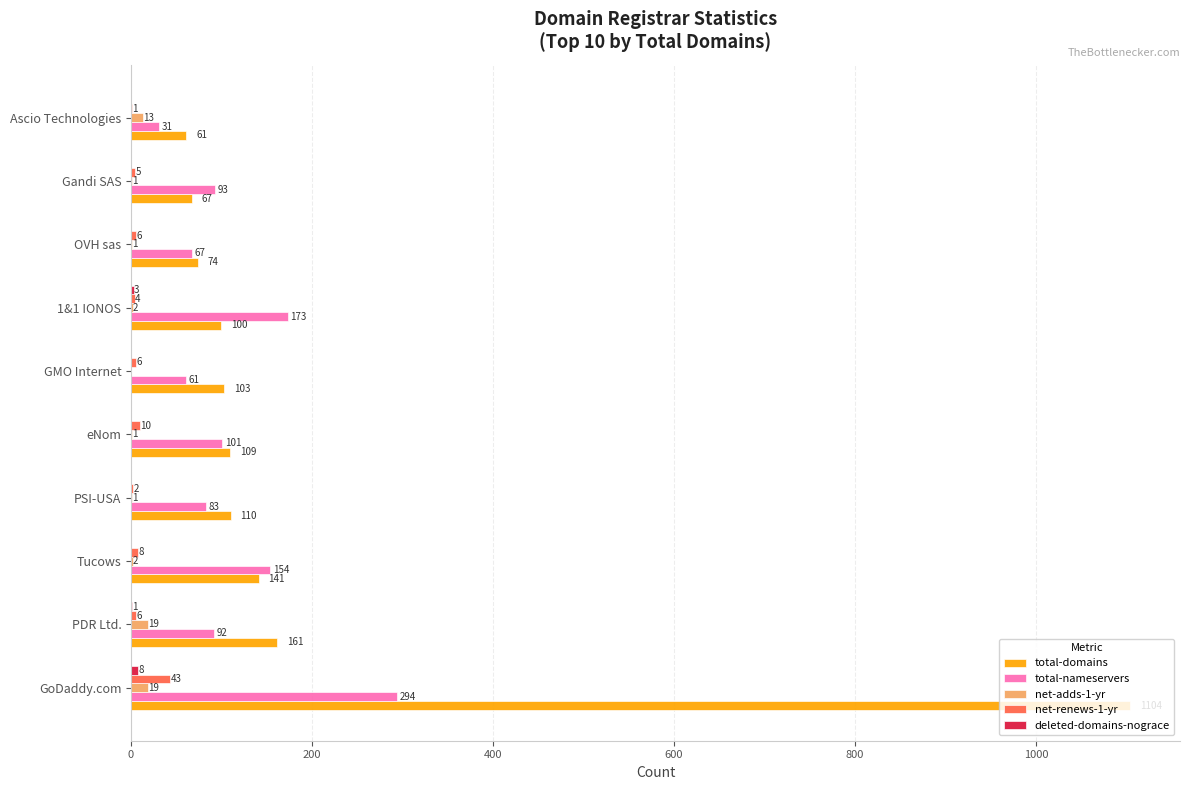

What is the maximum value shown in the chart?

1104